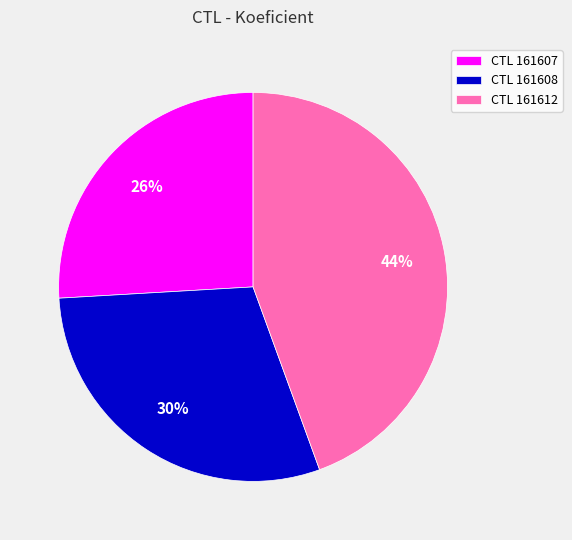

Is the sum of CTL 161608 and CTL 161607 greater than half?

Yes